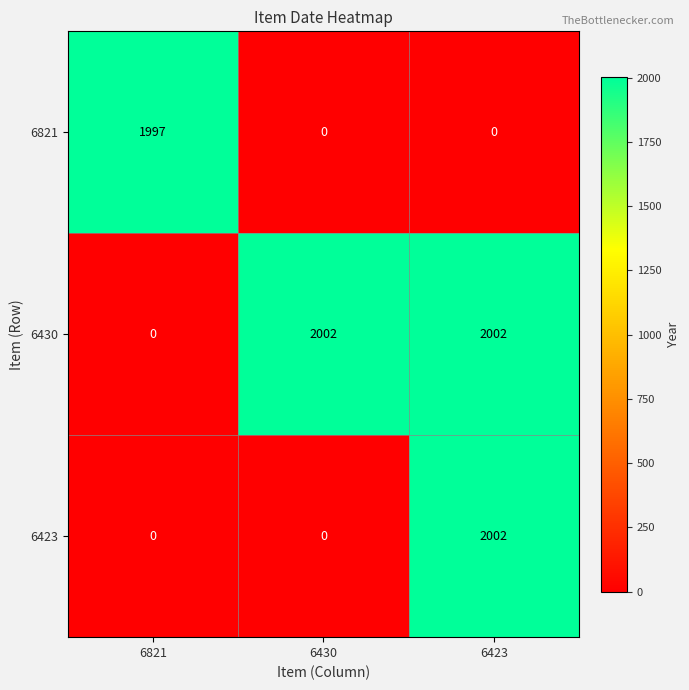

Between 6821 and 6430, which series saw the biggest shift?

6430